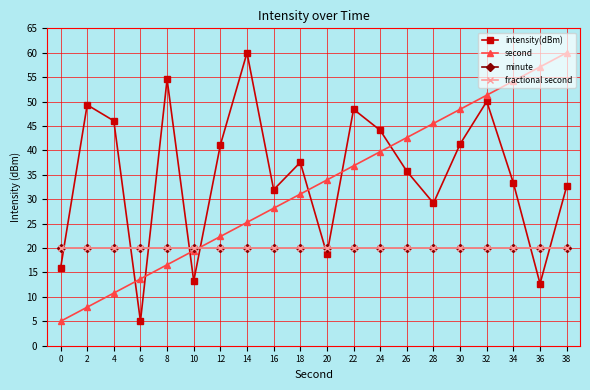

Is this an area chart (filled region under the line)?

No